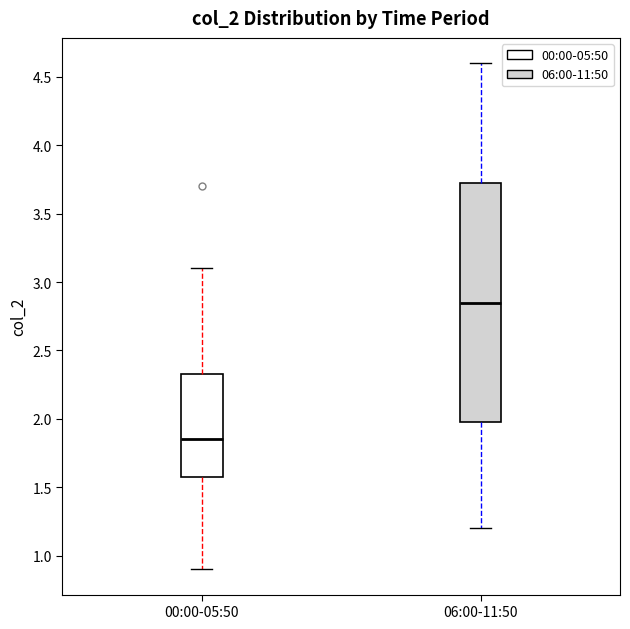

Reading left to right, transcribe this box plot: for each box, give where its median line is, the range the box spans, and where its two whiskers end, as read against the y-axis. The values are not printed on the chart, so give them approximately, as read against the axis.

00:00-05:50: median 1.85, box 1.60 to 2.35, whiskers 0.90 to 3.10
06:00-11:50: median 2.85, box 2.00 to 3.75, whiskers 1.20 to 4.60